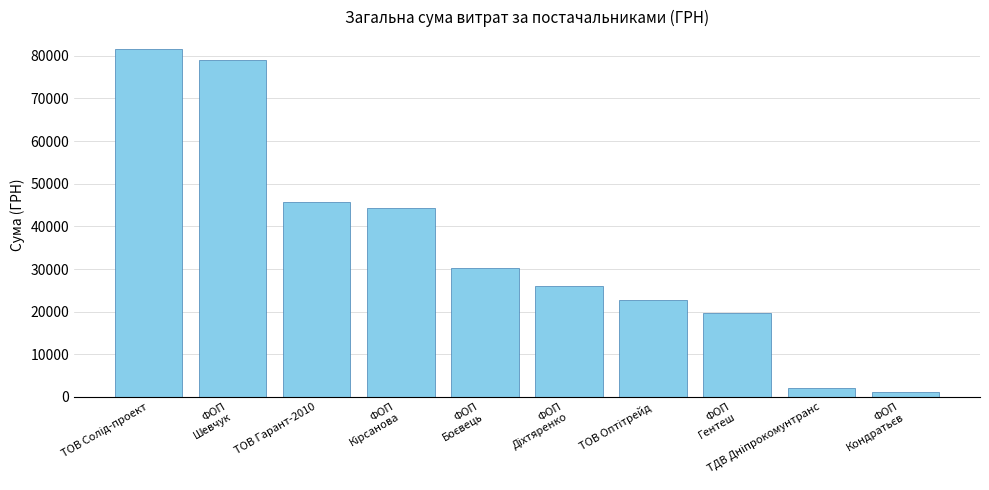

What is the greatest value displayed?

81589.2